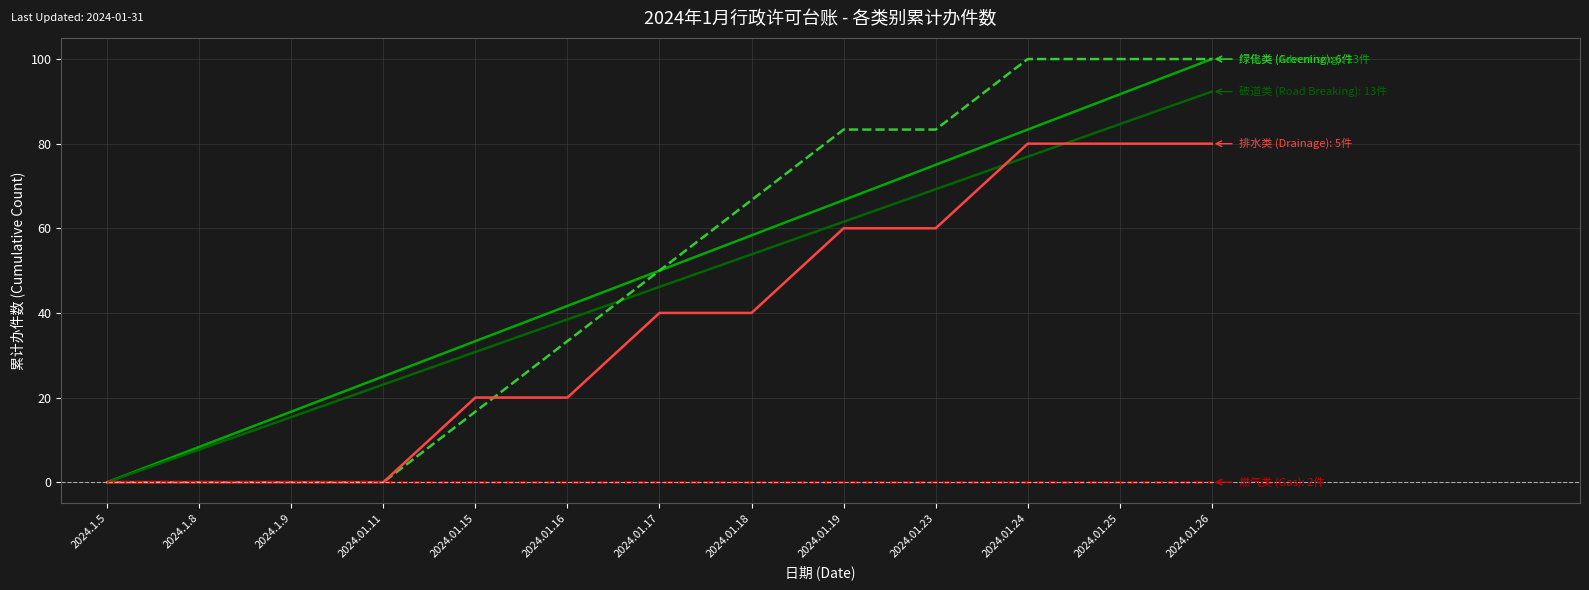

What is the spread (max minus min) of values at 2024.1.8?

8.3